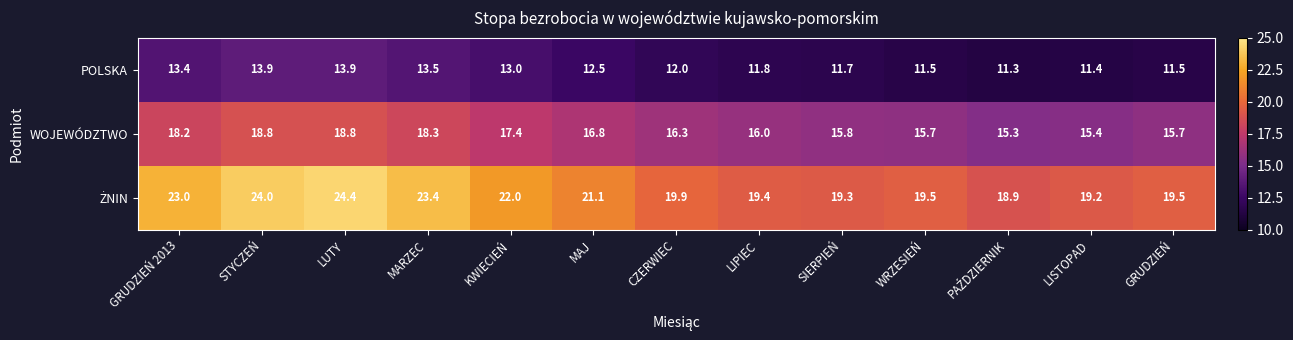

Where does the POLSKA series first go above 12?

GRUDZIEŃ 2013